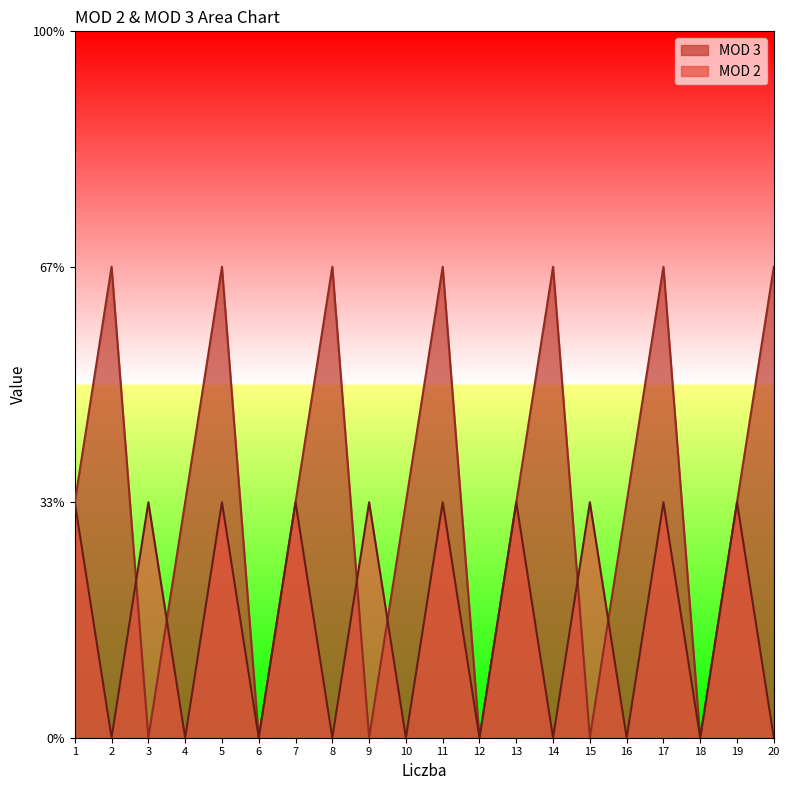

Reading left to right, extract all data points from this chart.

MOD 3: 1=1	2=2	3=0	4=1	5=2	6=0	7=1	8=2	9=0	10=1	11=2	12=0	13=1	14=2	15=0	16=1	17=2	18=0	19=1	20=2
MOD 2: 1=1	2=0	3=1	4=0	5=1	6=0	7=1	8=0	9=1	10=0	11=1	12=0	13=1	14=0	15=1	16=0	17=1	18=0	19=1	20=0